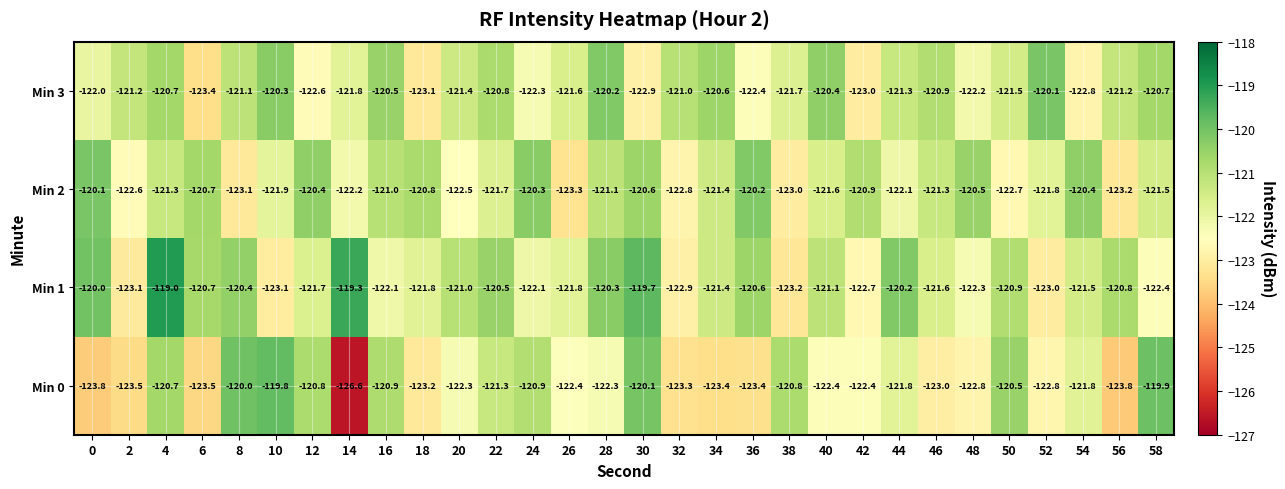

True or false: Min 3 has a value of -123.4 at 6.

True